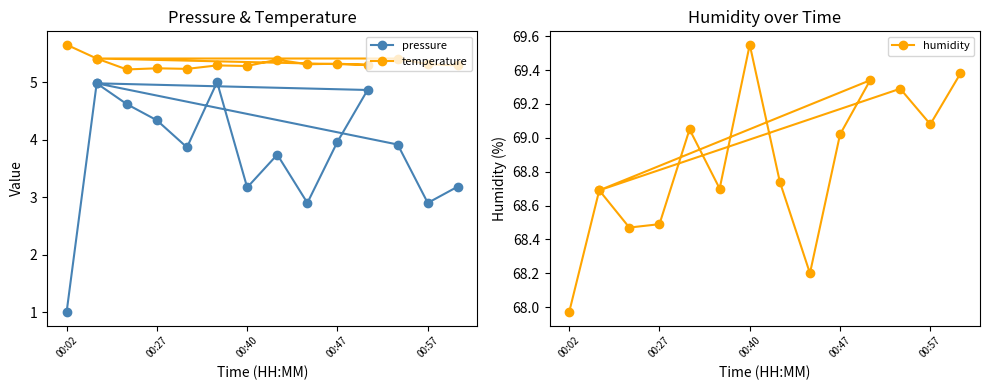

Is the value of pressure at 9 greater than the value of humidity at 11?

No